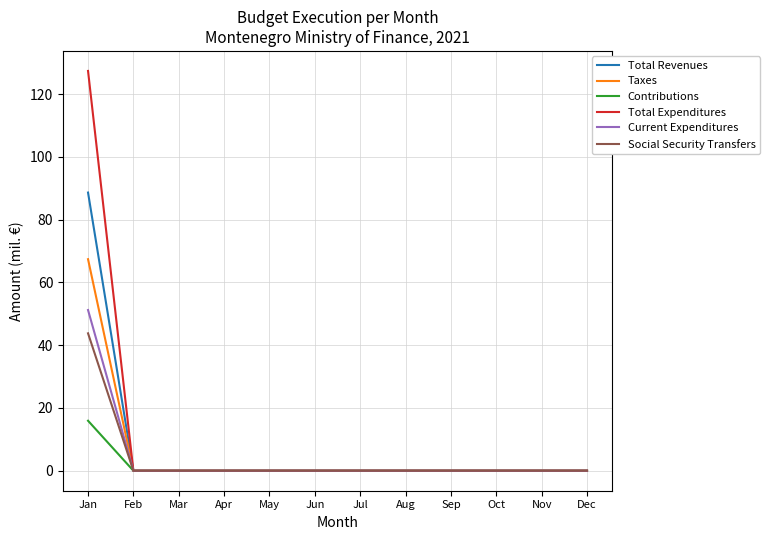

How many lines are shown in the chart?

6